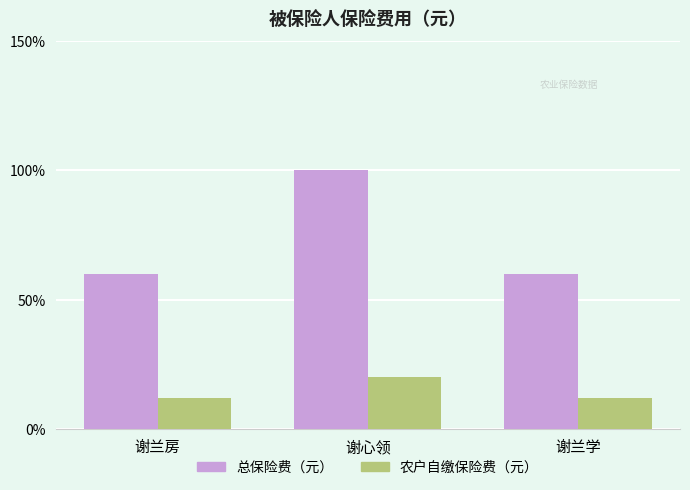

What is the label of the 3rd bar from the left?

谢兰学